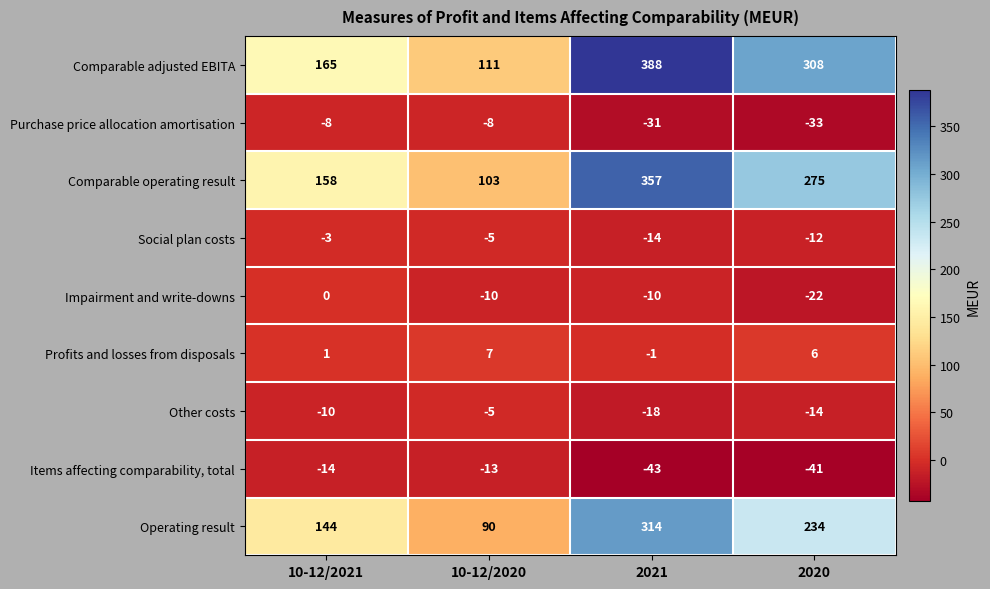

Between 10-12/2021 and 10-12/2020, which series saw the biggest shift?

Comparable operating result